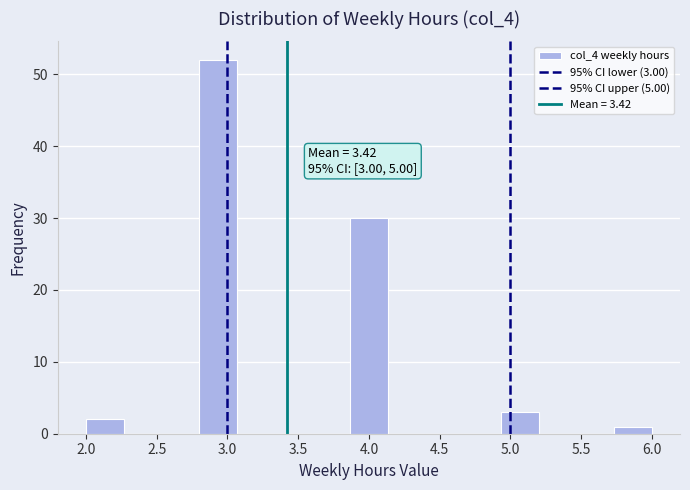

Over which range of the x-axis is the bar tallest?

2.80 to 3.05